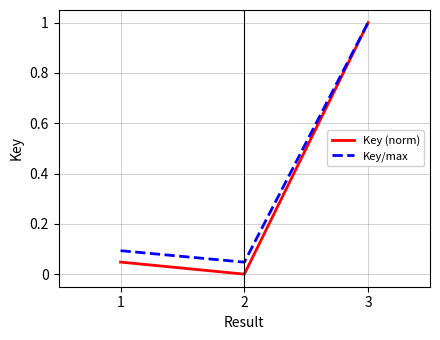

List the series in order of their overall mean, highest first.

Key/max, Key (norm)